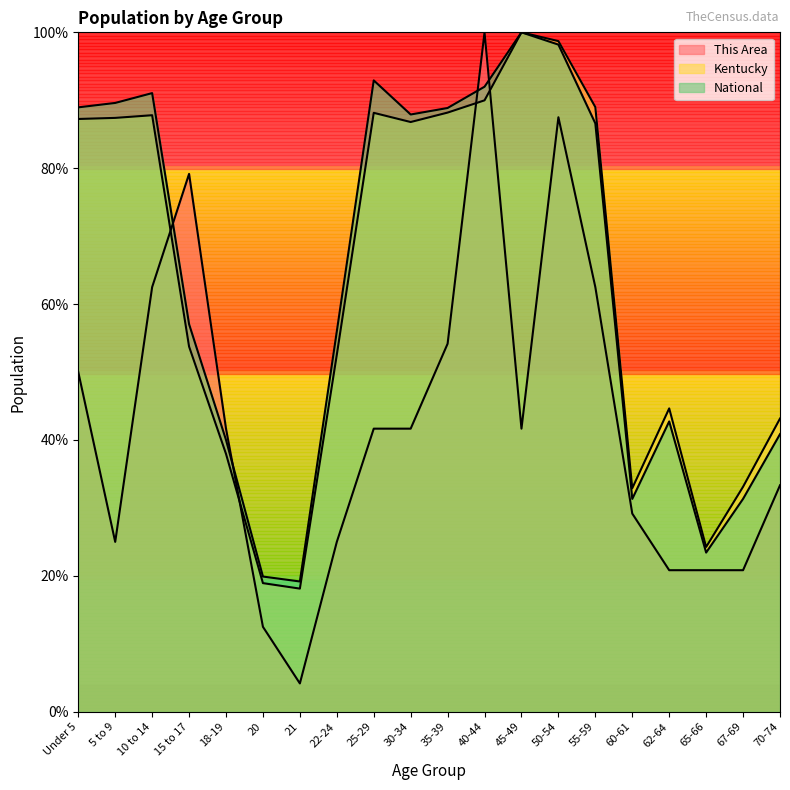

What are all the series names shown in the legend?

This Area, Kentucky, National